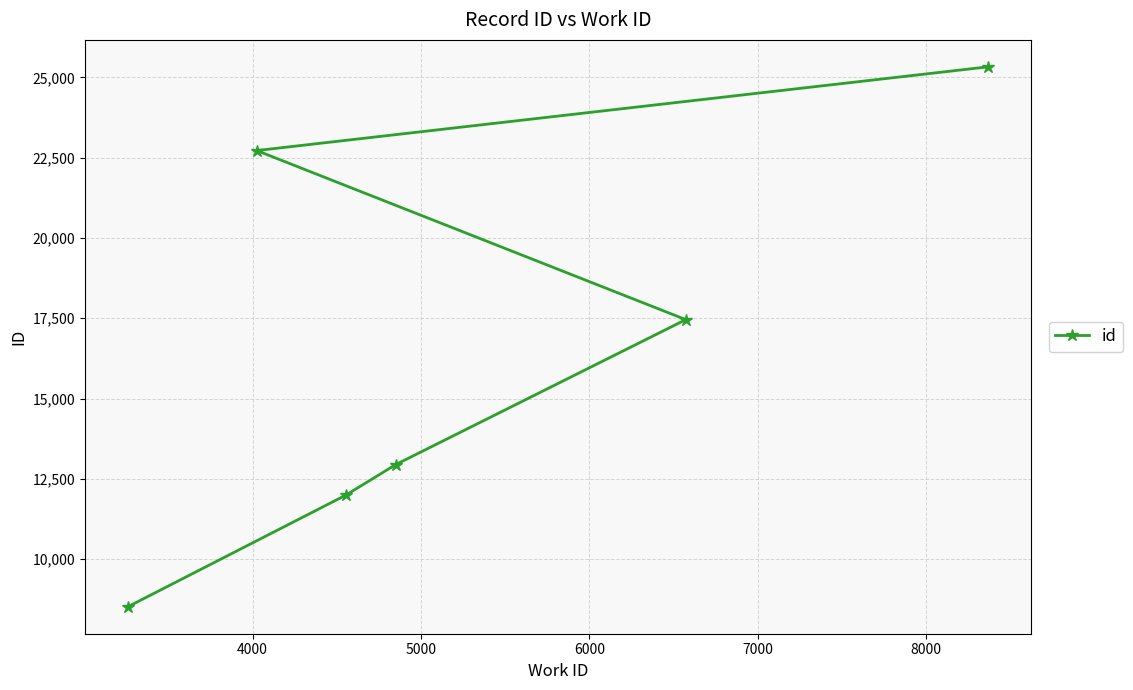

What is the sum of all values?

98953